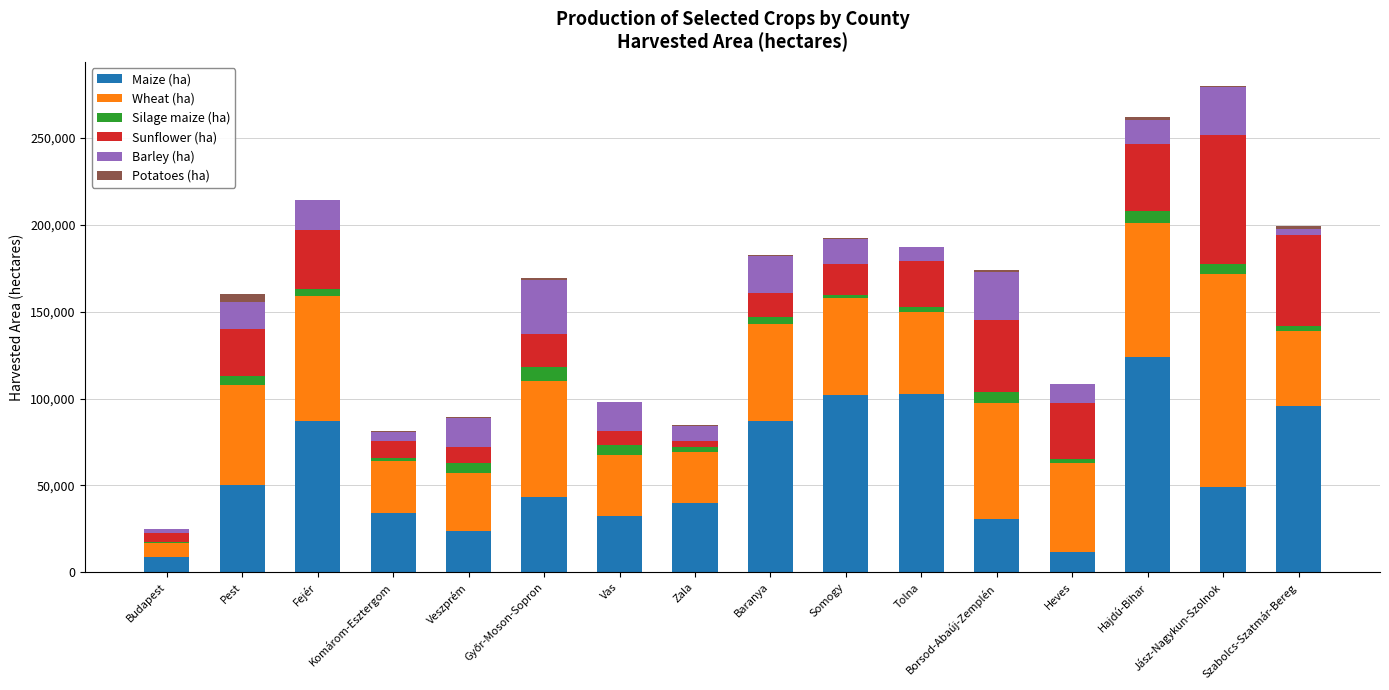

Are the bars grouped side by side (vs. stacked)?

No